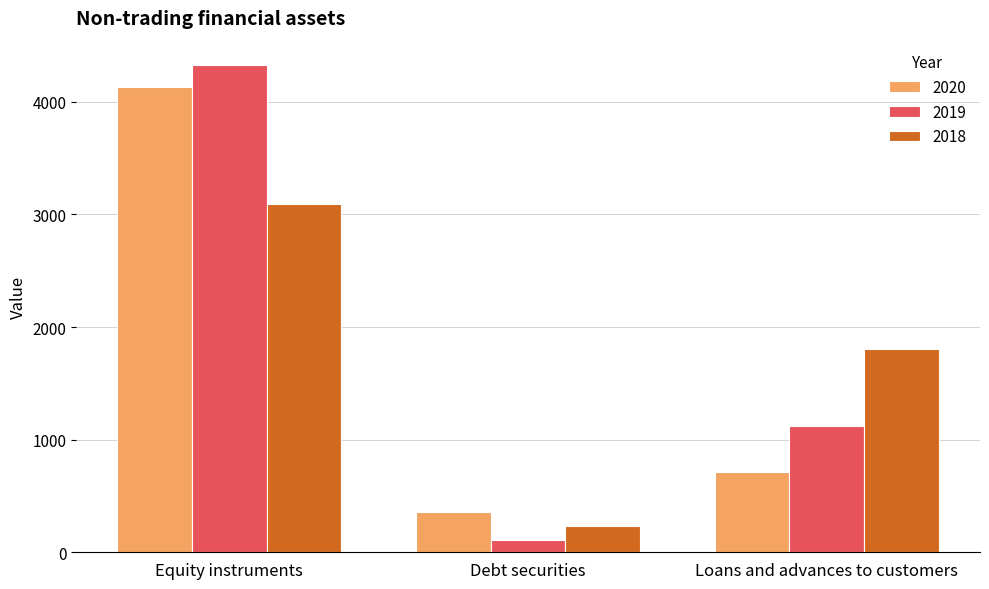

Reading right to left, list all the values displayed in this chart.

2020: 709	356	4133
2019: 1120	110	4327
2018: 1803	237	3095